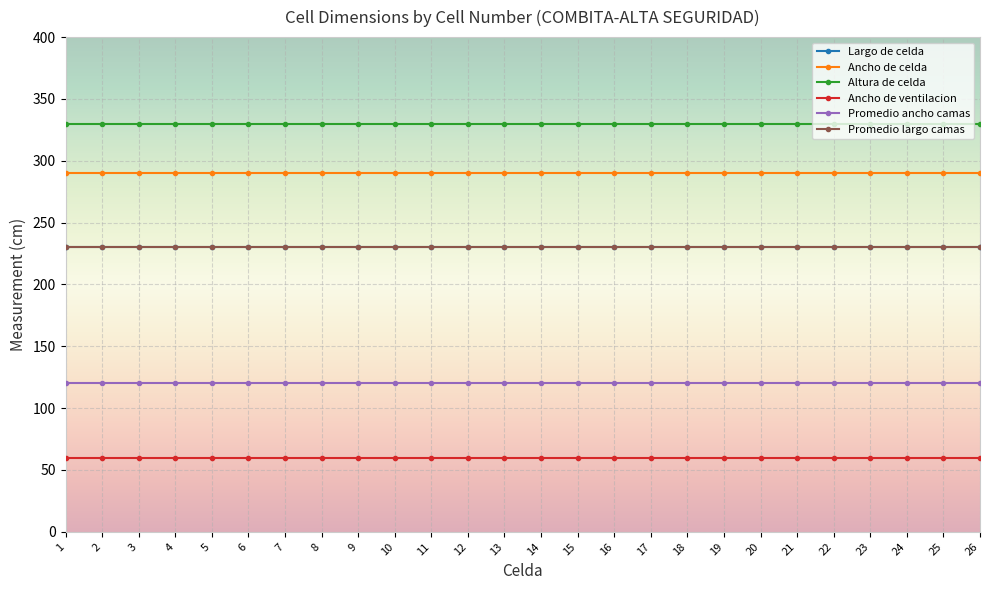

Does the chart have visible grid lines?

Yes